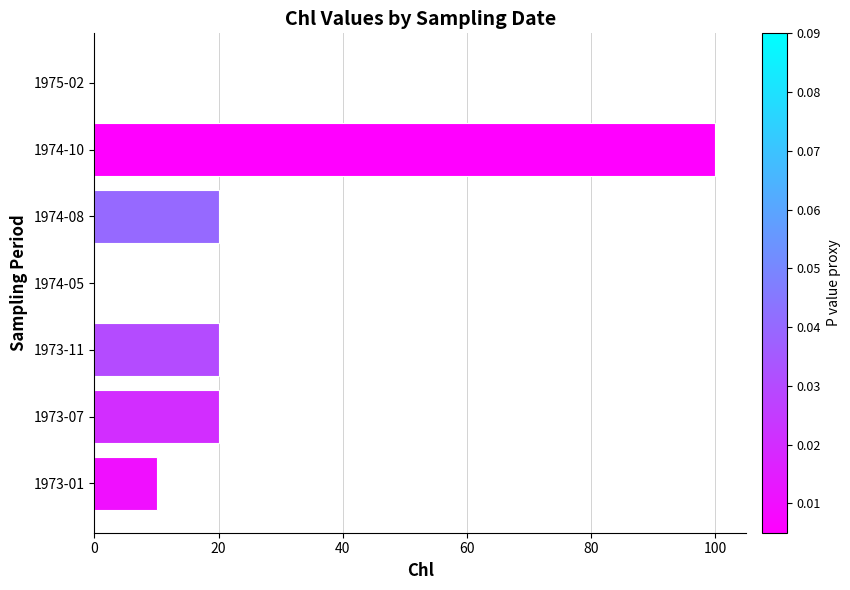

What is the maximum value shown in the chart?

100